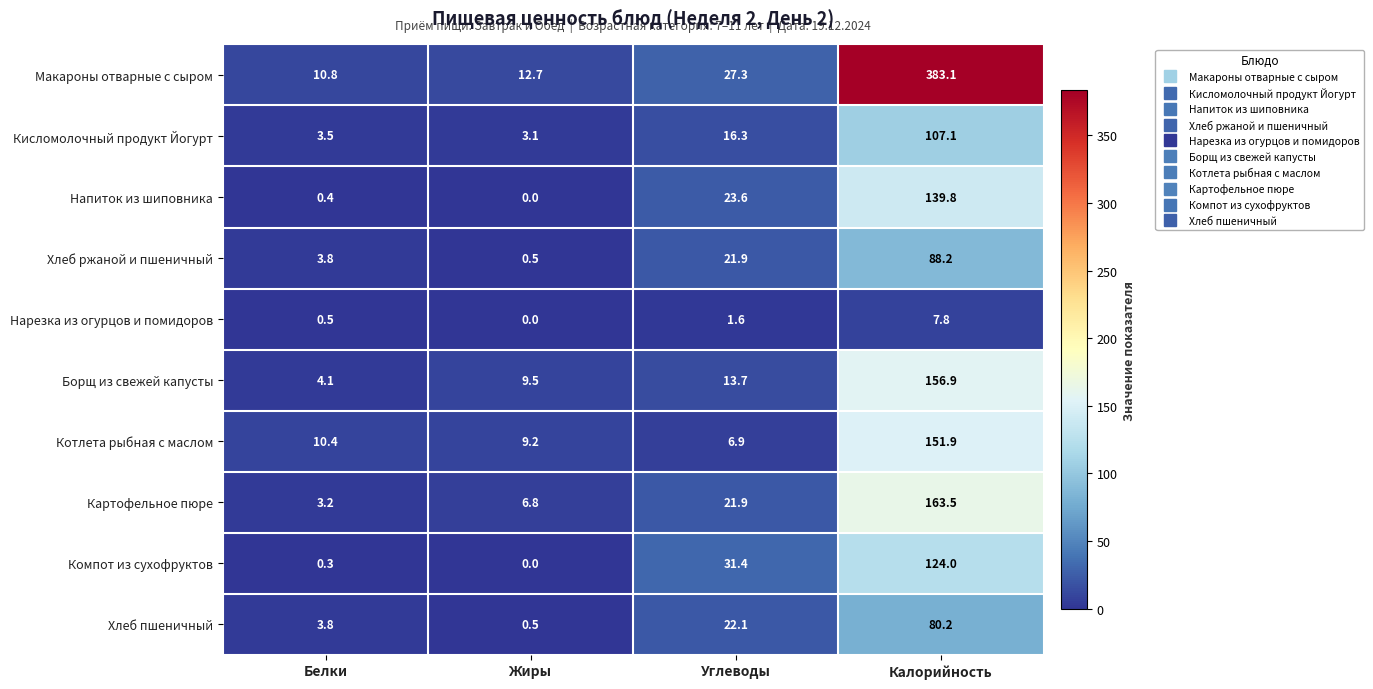

How many data points does each series have?

4